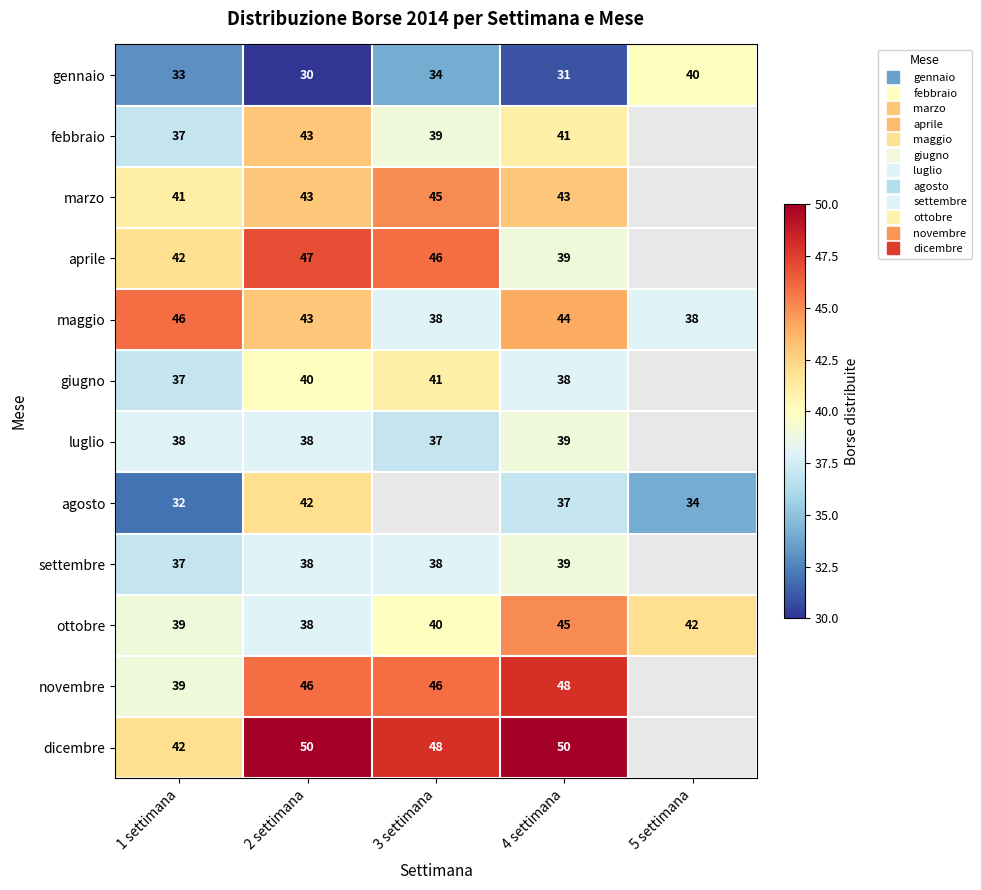

How many categories are shown in the chart?

5